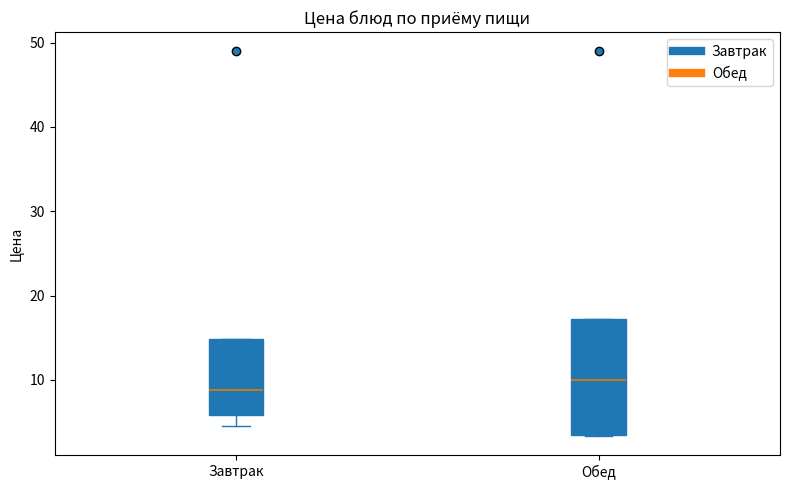

Which box's median line is the highest?

Обед